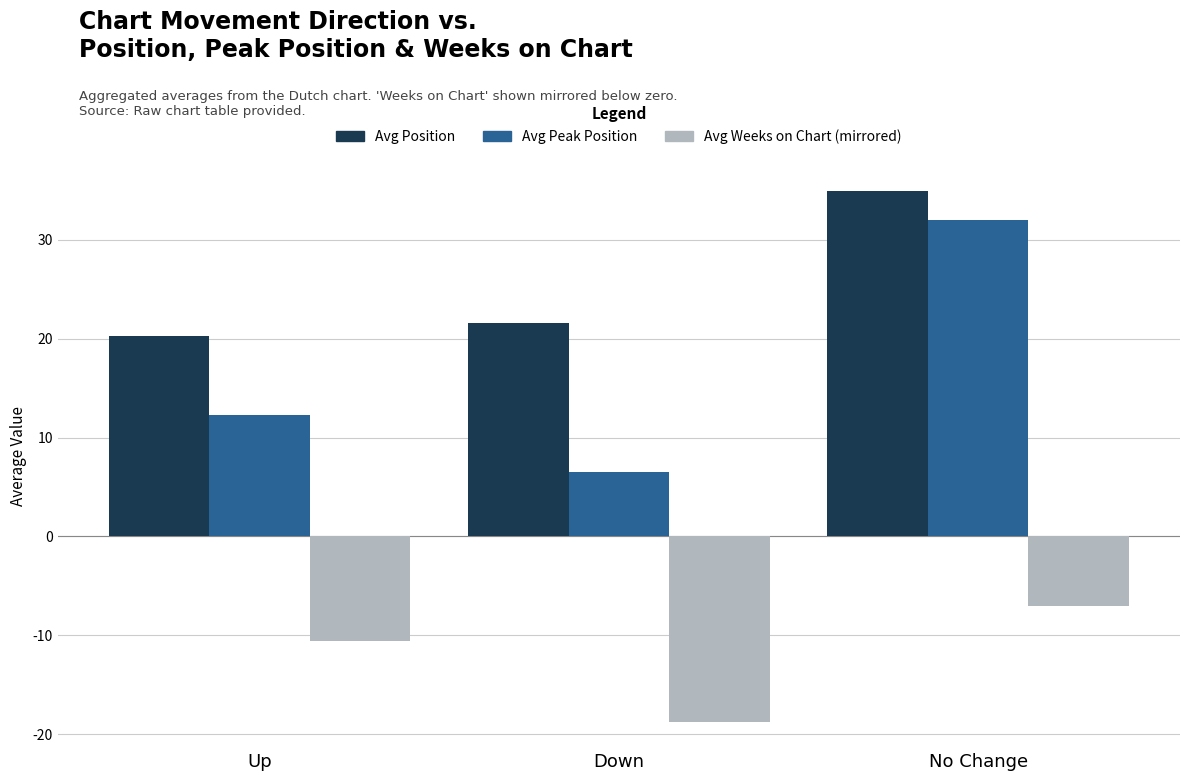

Which label corresponds to the largest value in the chart?

No Change